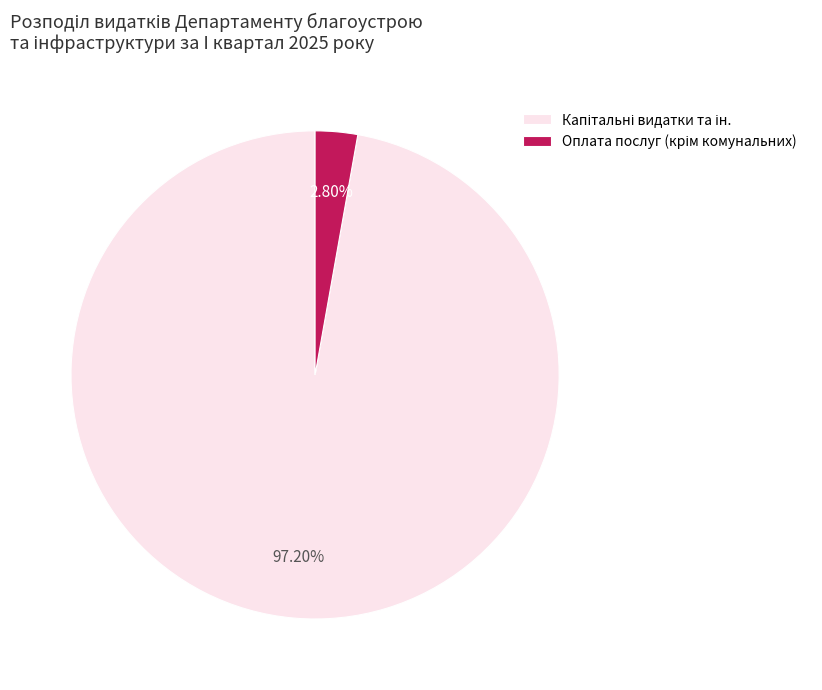

Is there any slice that represents more than half of the pie?

Yes